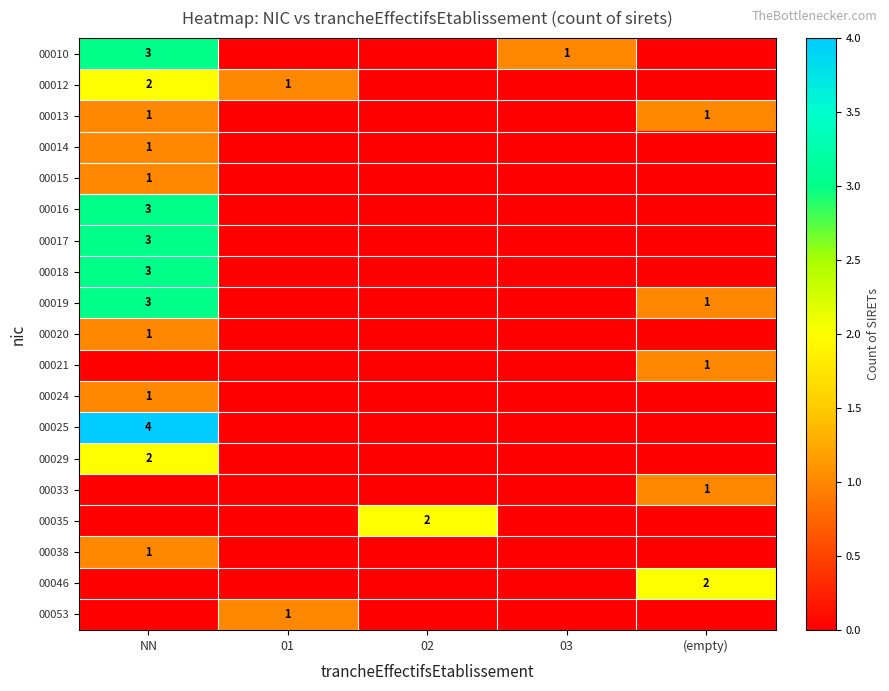

What is the difference between the highest and lowest values at 01?

1